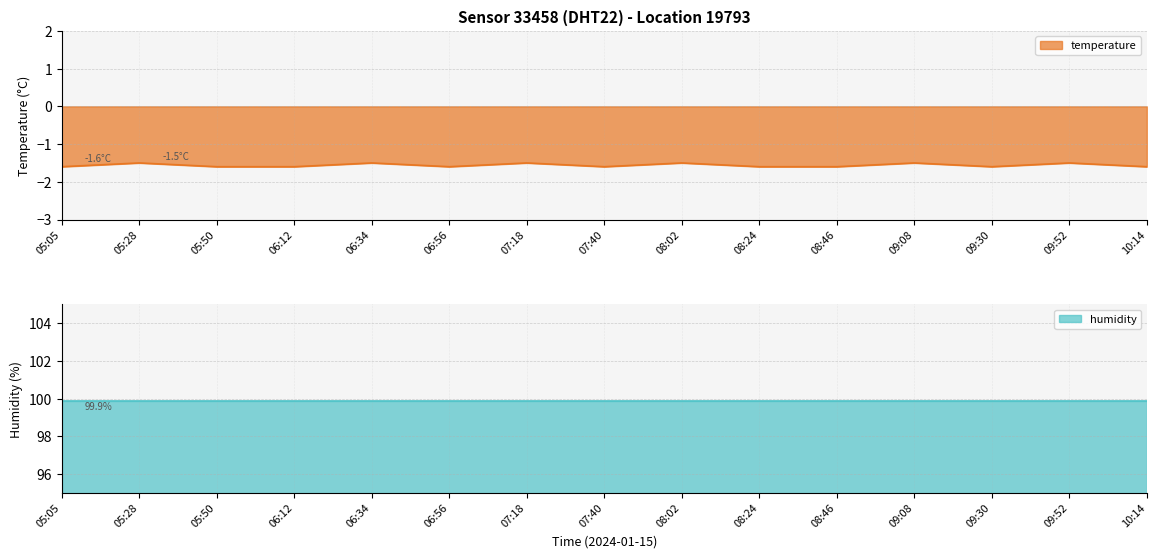

Where is the data nearest to the value -1?

05:28